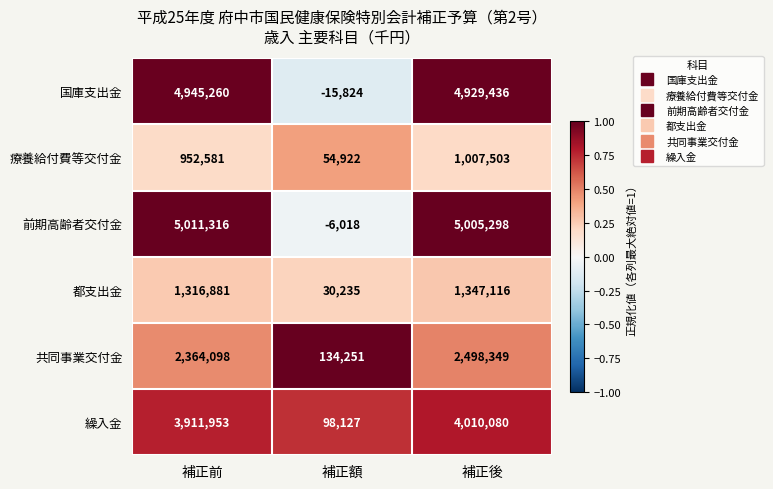

At which label does 前期高齢者交付金 first exceed 5005298?

補正前